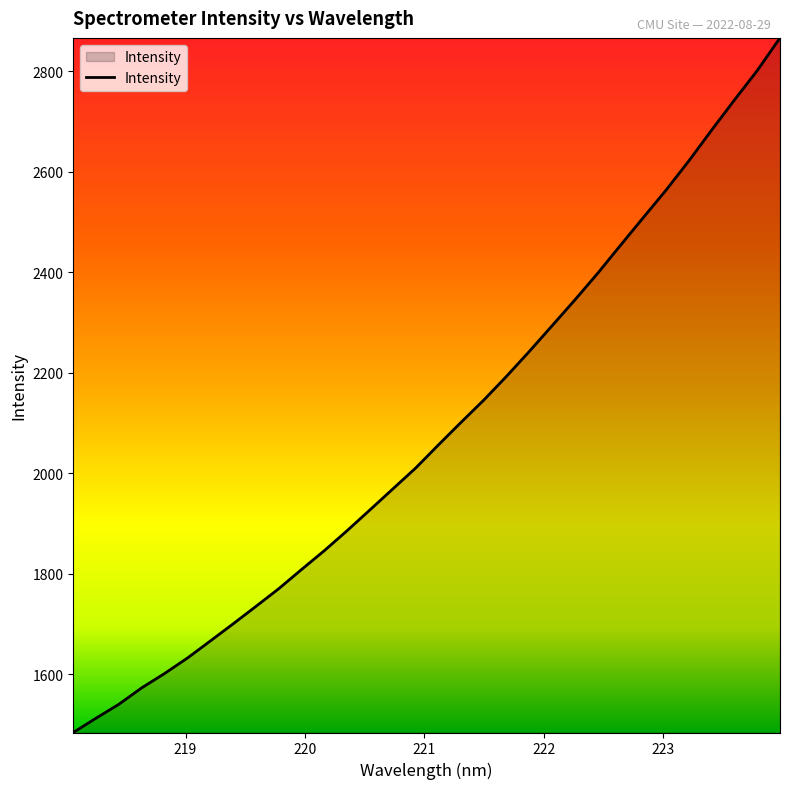

True or false: the data has more than 1 interior local peaks.

False